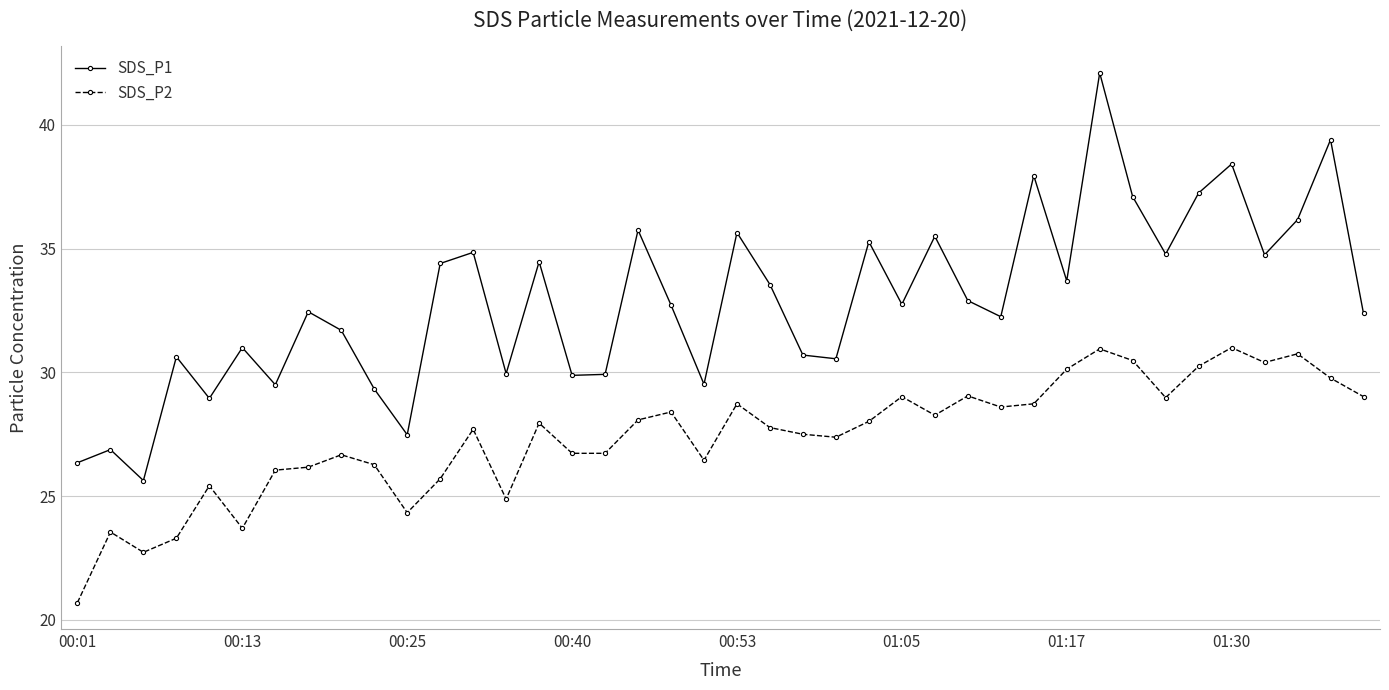

How many values in the SDS_P2 series are below 27?

16